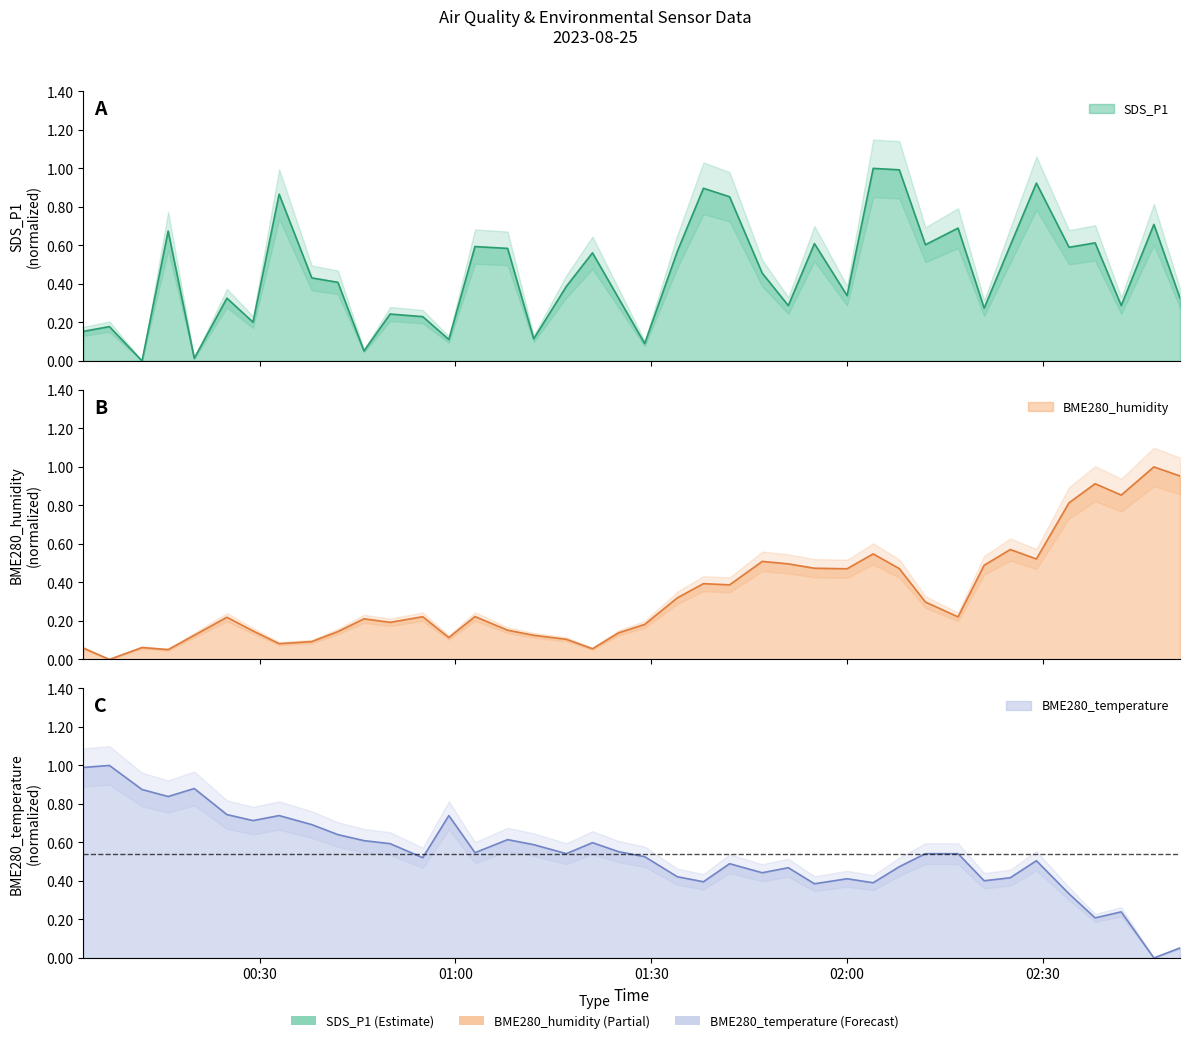

Read the SDS_P1 value at 2023/08/25 01:34.

0.6